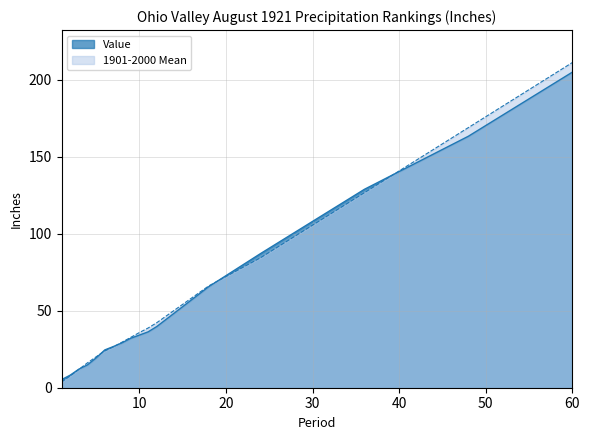

Does the chart display data point markers on the line(s)?

No